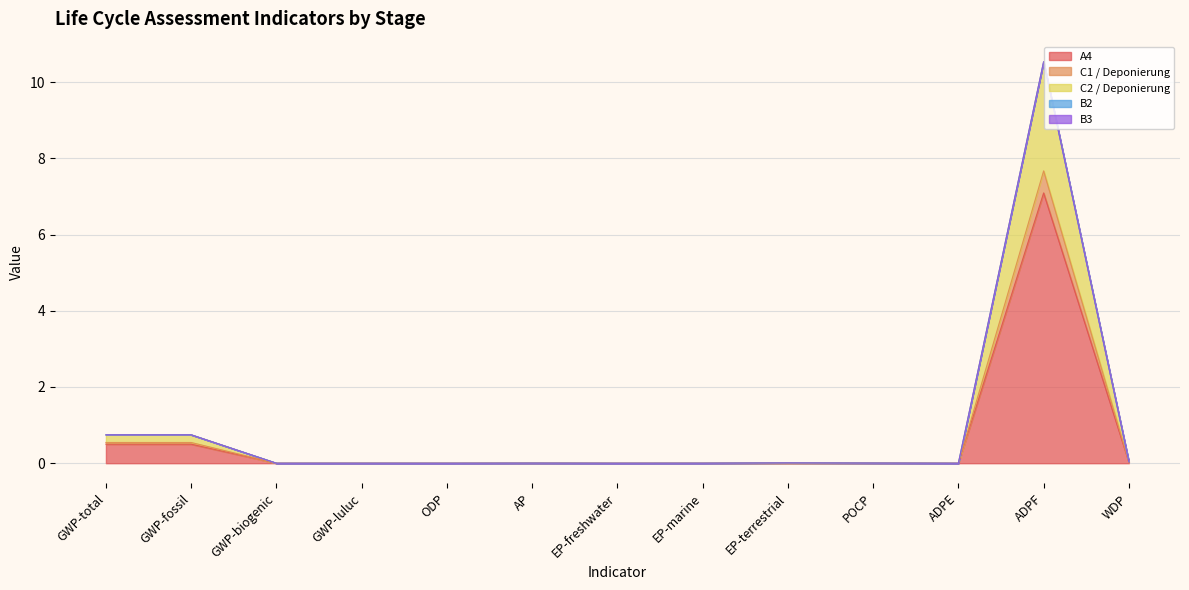

What is the label of the 1st point from the left?

GWP-total